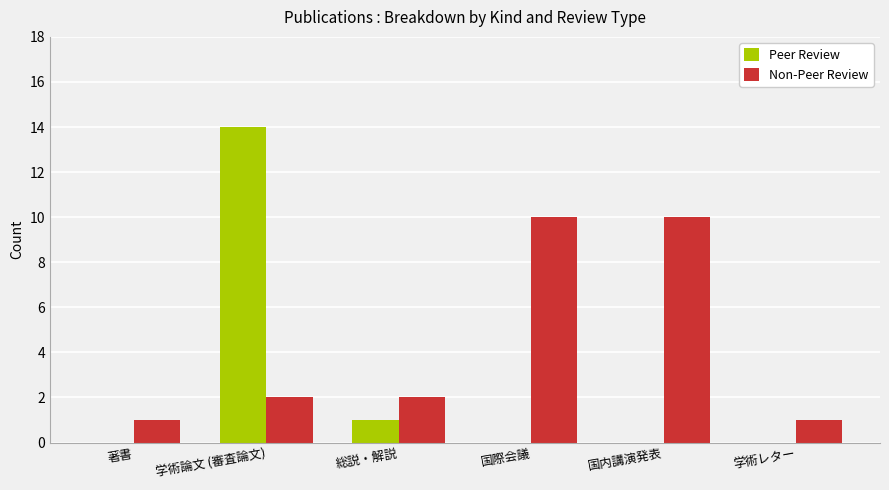

Count the number of data series in this chart.

2